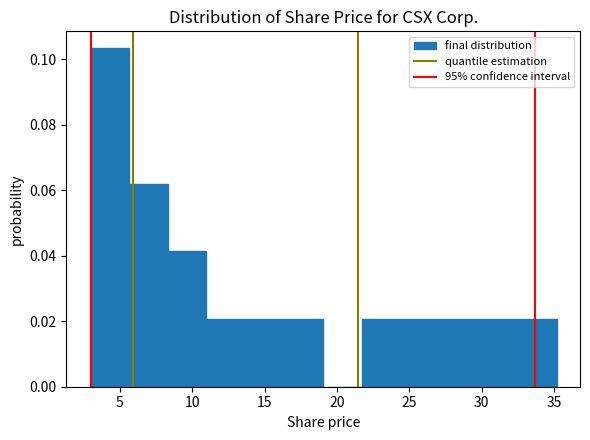

Reading left to right, list every bar in this chart as the range it spans on the x-axis followed by its height. Neither the bar edges nor the heights are printed on the chart, so give them approximately, as read against the axes.

3.0 to 5.5: 0.104
5.5 to 8.5: 0.062
8.5 to 11.0: 0.042
11.0 to 13.5: 0.020
13.5 to 16.5: 0.020
16.5 to 19.0: 0.020
19.0 to 21.5: 0
21.5 to 24.5: 0.020
24.5 to 27.0: 0.020
27.0 to 30.0: 0.020
30.0 to 32.5: 0.020
32.5 to 35.0: 0.020